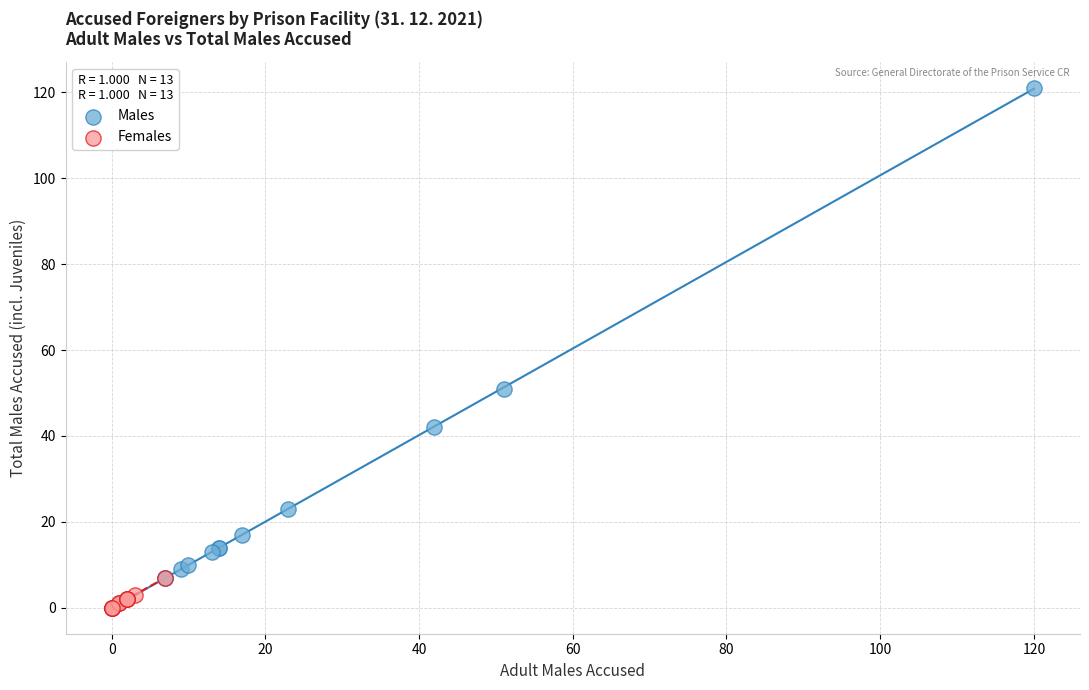

Which series reaches the maximum Y coordinate?

Males